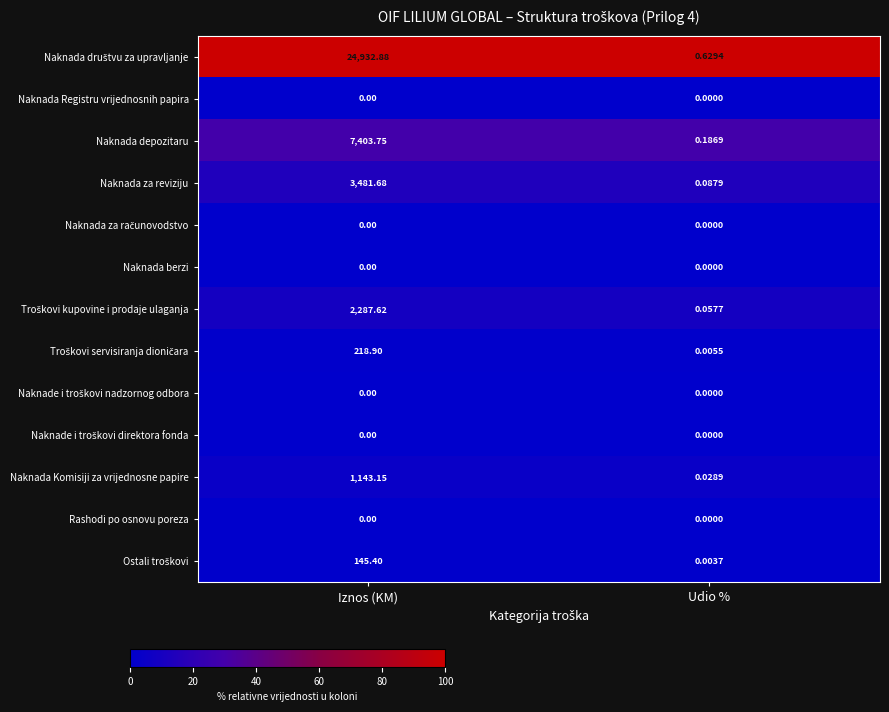

At which category is the sum across all series the highest?

Iznos (KM)